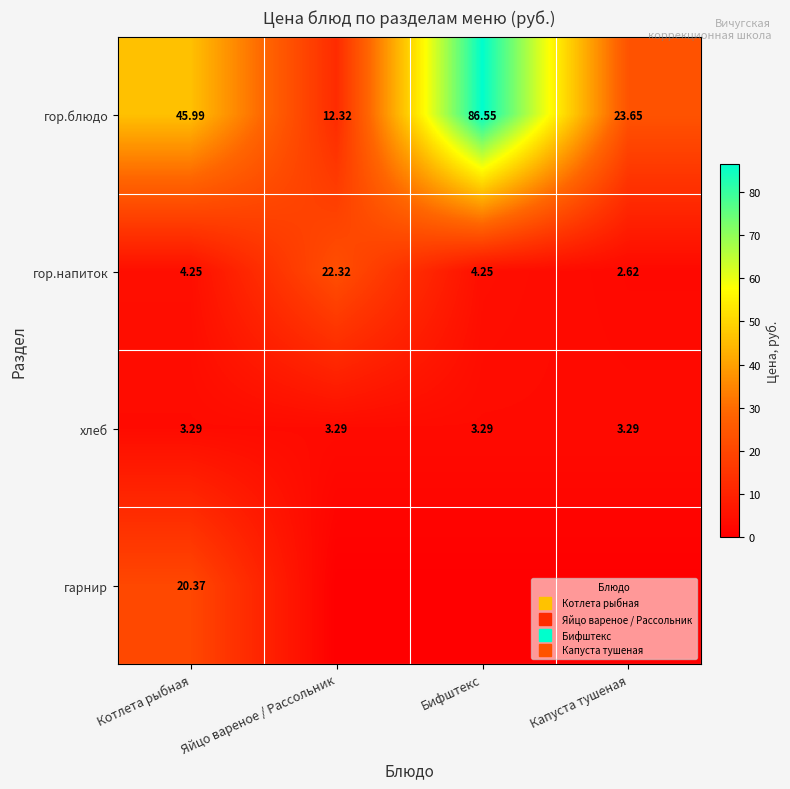

What is the lowest value of the гор.напиток series?

2.6